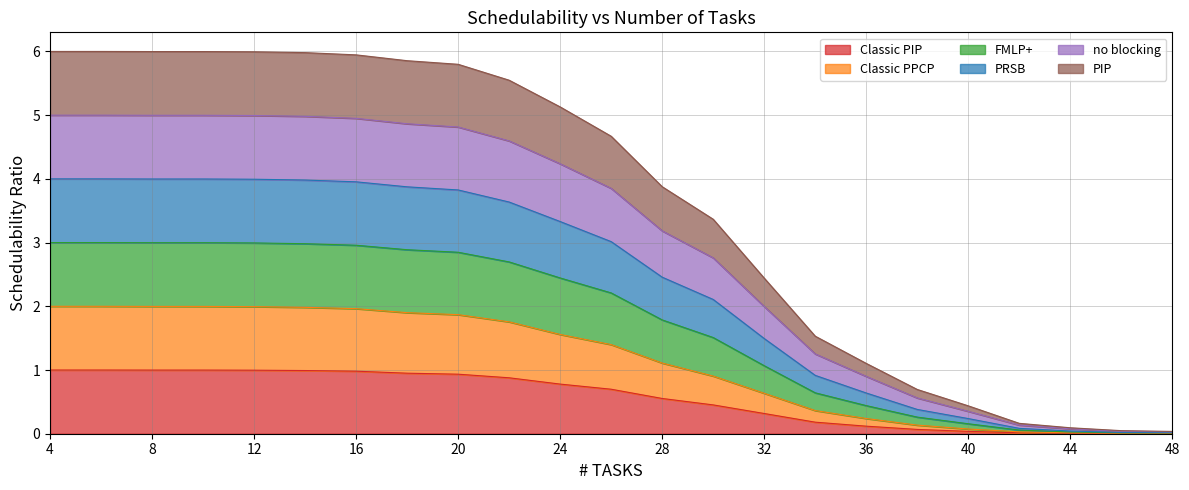

Rank the series at 32 from lowest to highest value.

Classic PIP, Classic PPCP, PIP, no blocking, PRSB, FMLP+